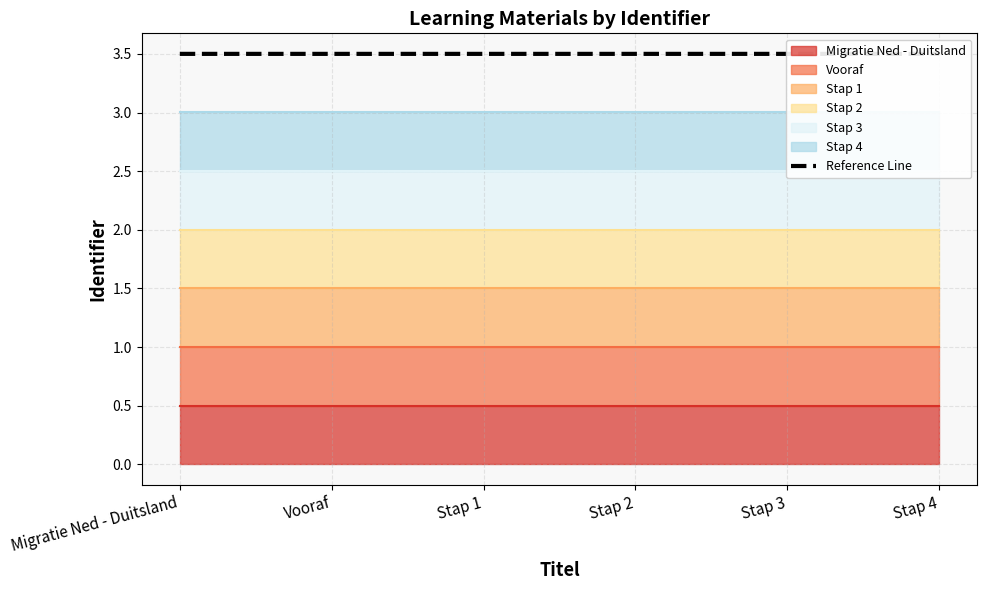

Reading left to right, transcribe all the data shown in this chart.

Migratie Ned - Duitsland=3.5	Vooraf=3.5	Stap 1=3.5	Stap 2=3.5	Stap 3=3.5	Stap 4=3.5